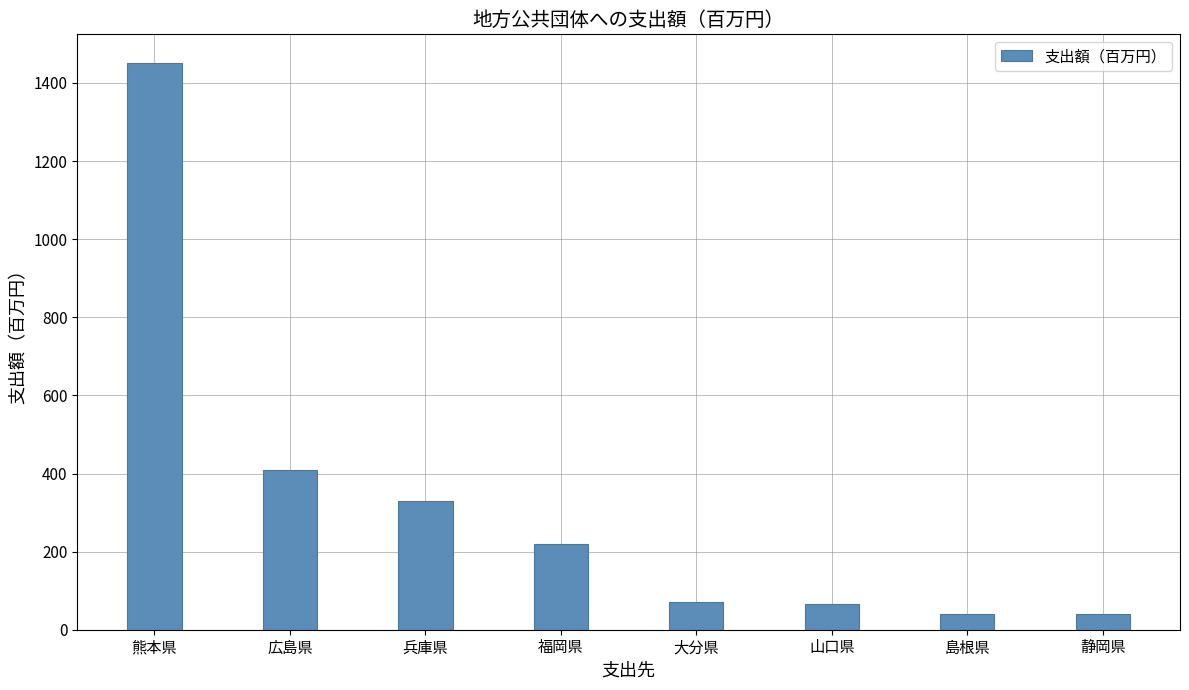

Which category has the highest value across all series?

熊本県